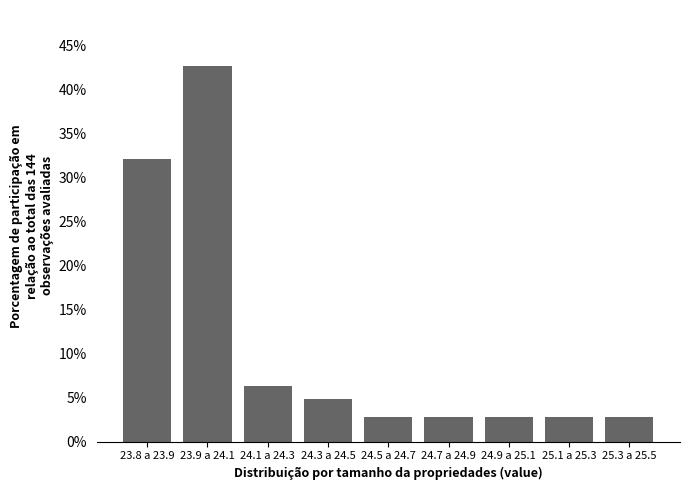

Reading left to right, what are all the values shown in this chart?

23.8 a 23.9=32.2	23.9 a 24.1=42.7	24.1 a 24.3=6.3	24.3 a 24.5=4.9	24.5 a 24.7=2.8	24.7 a 24.9=2.8	24.9 a 25.1=2.8	25.1 a 25.3=2.8	25.3 a 25.5=2.8